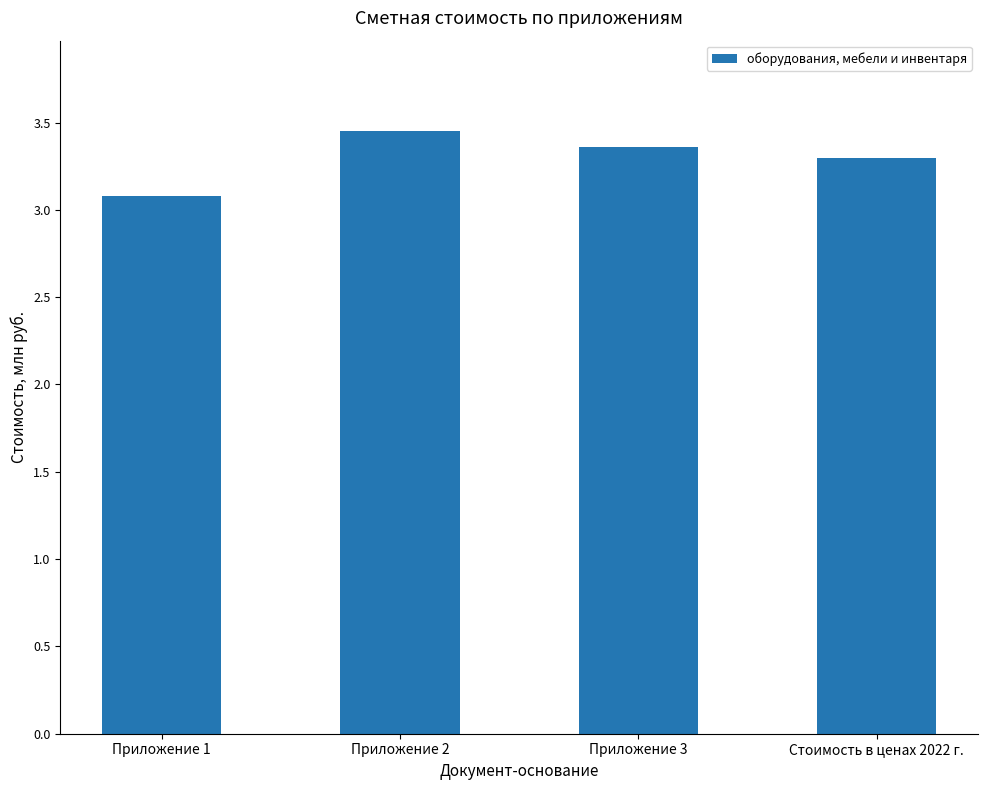

What is the change in value from Приложение 1 to Приложение 3?

+0.3